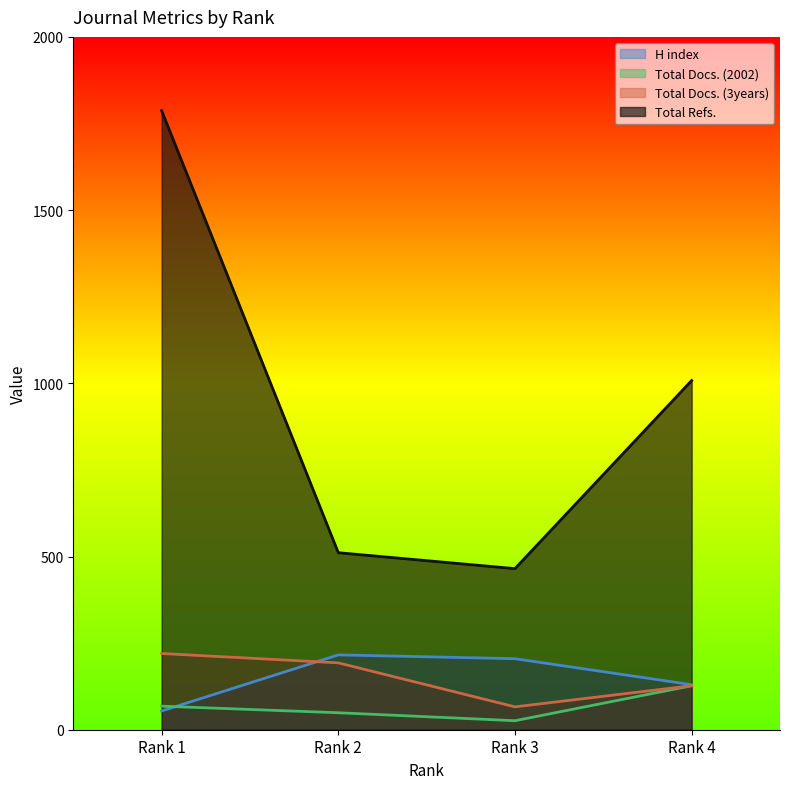

The Total Docs. (3years) series shows 127 at Rank 4. True or false?

True